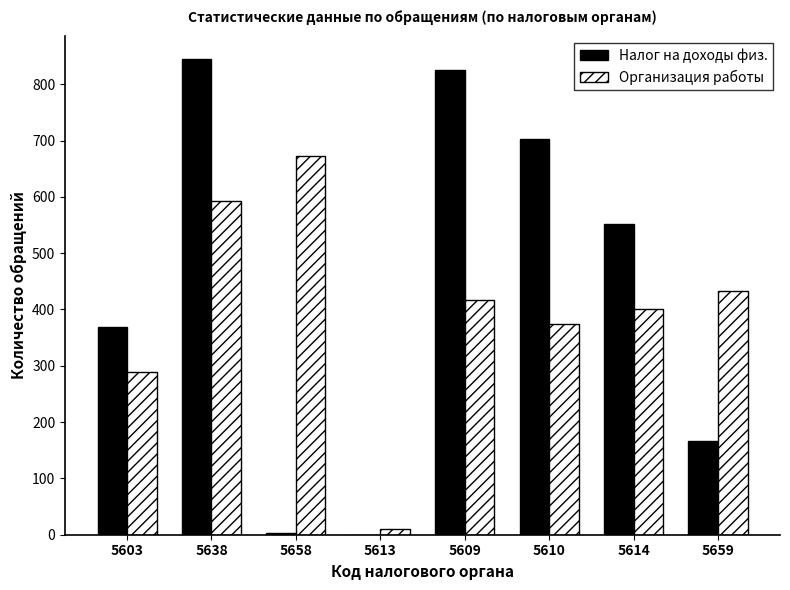

At which label does Налог на доходы физ. first exceed 551?

5638